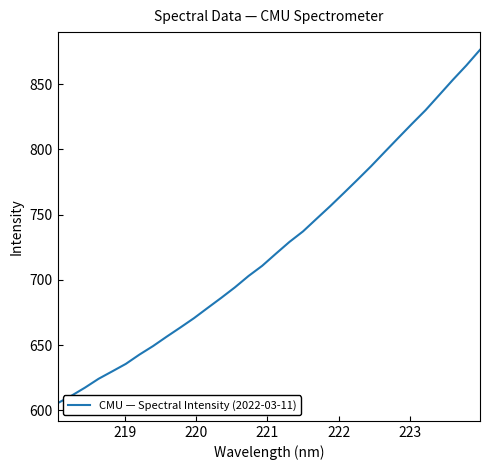

What is the difference between the maximum and minimum values?

270.9